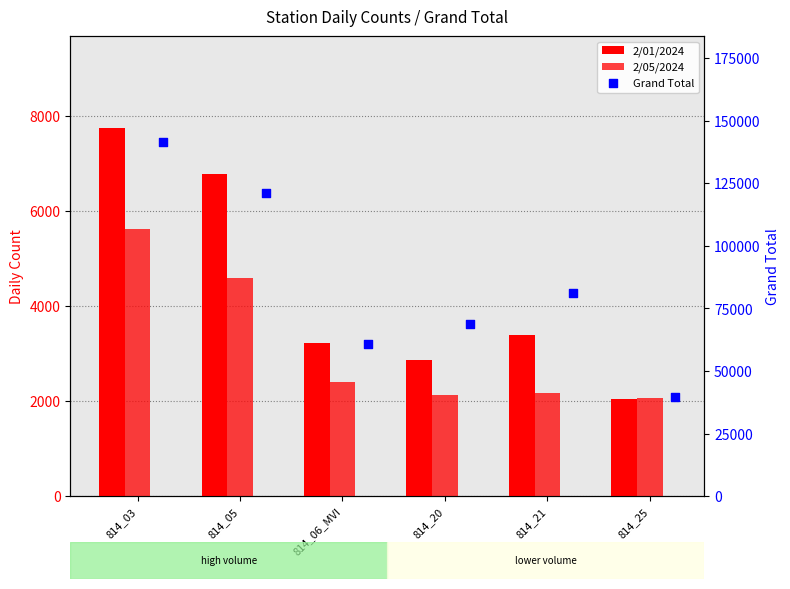

Which series has the largest Y range (max minus min)?

Grand Total